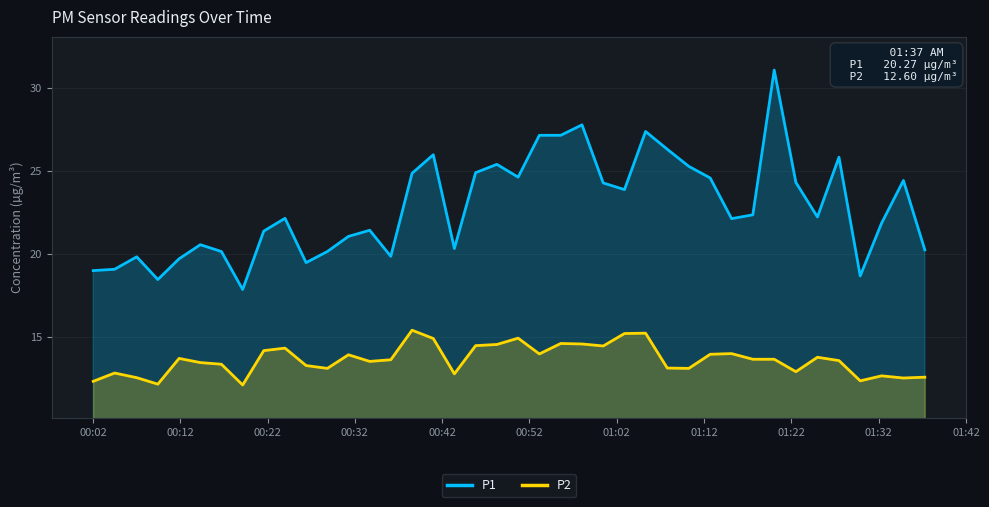

What are all the series names shown in the legend?

P1, P2